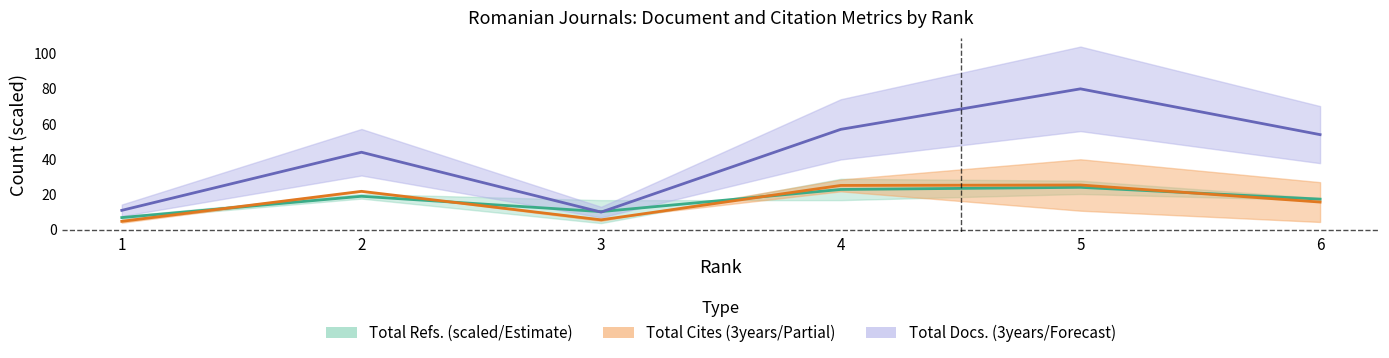

Rank the series by their maximum value, from highest to lowest.

Total Docs. (3years), Total Cites (3years) (scaled), Total Refs. (scaled)